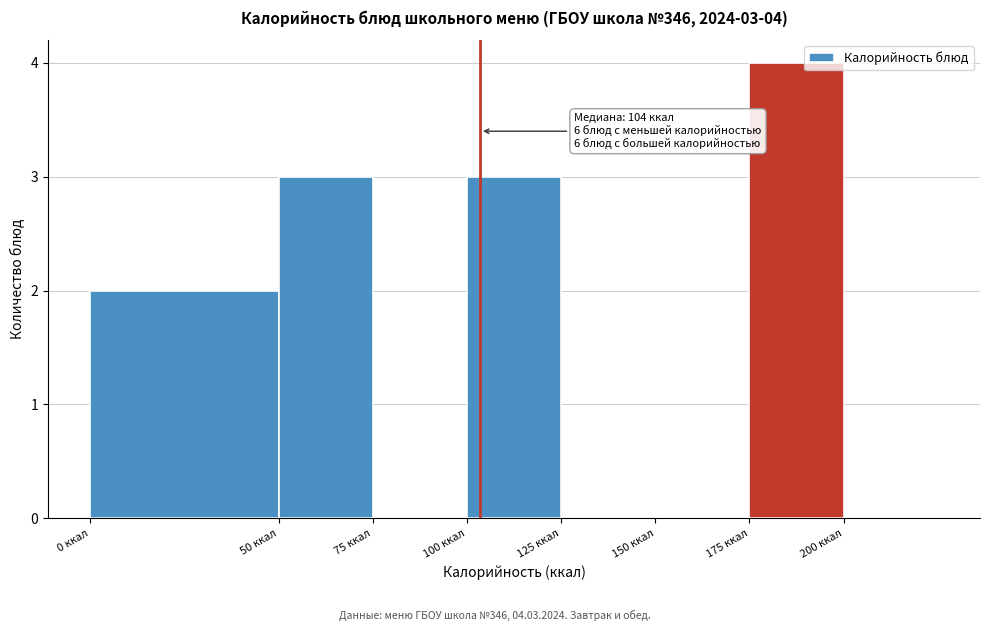

Which range on the x-axis has the tallest bar?

175 to 200